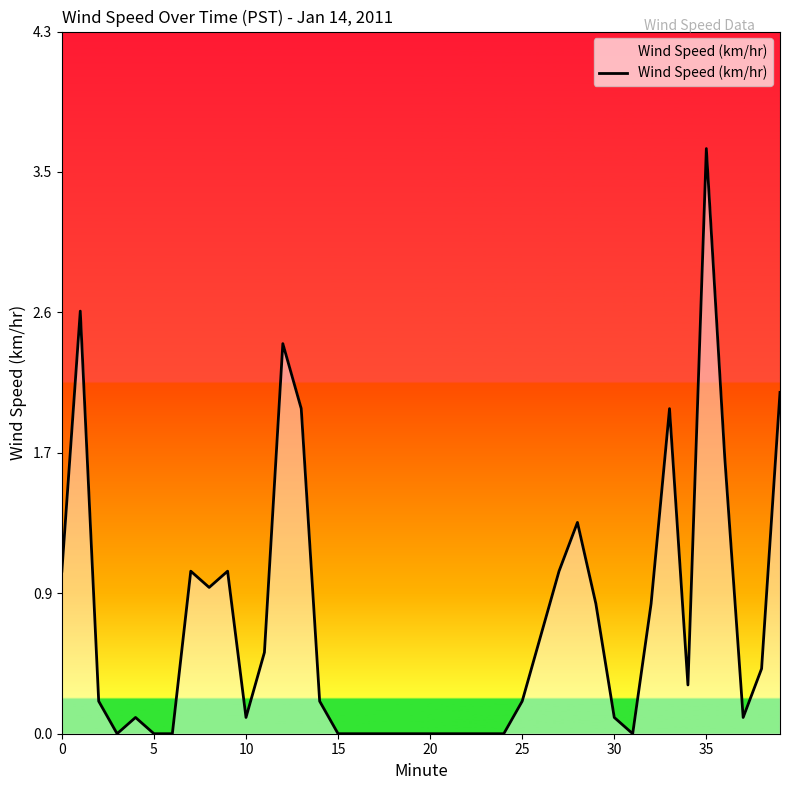

Does the chart display data point markers on the line(s)?

No